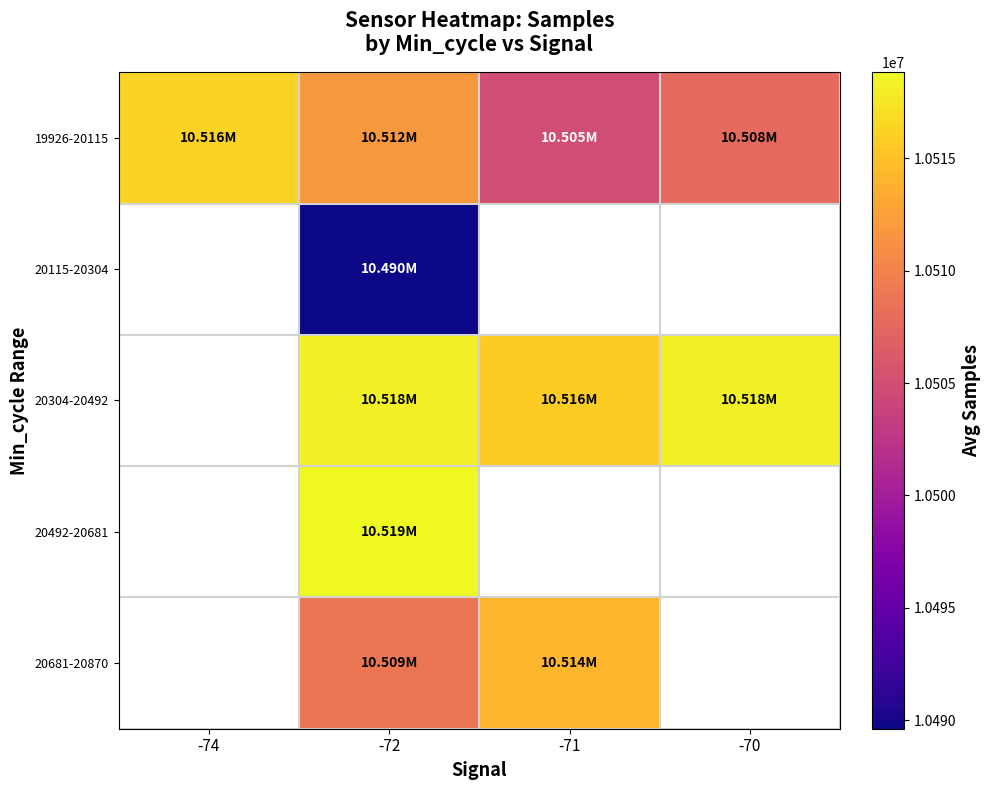

How many values in the 20304-20492 series are below 10518196?

1